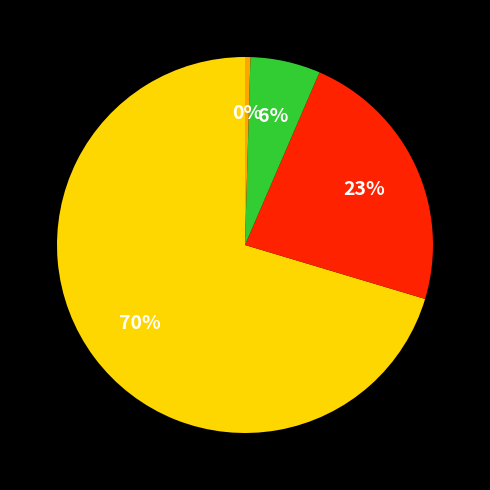

Does any single category account for the majority?

Yes